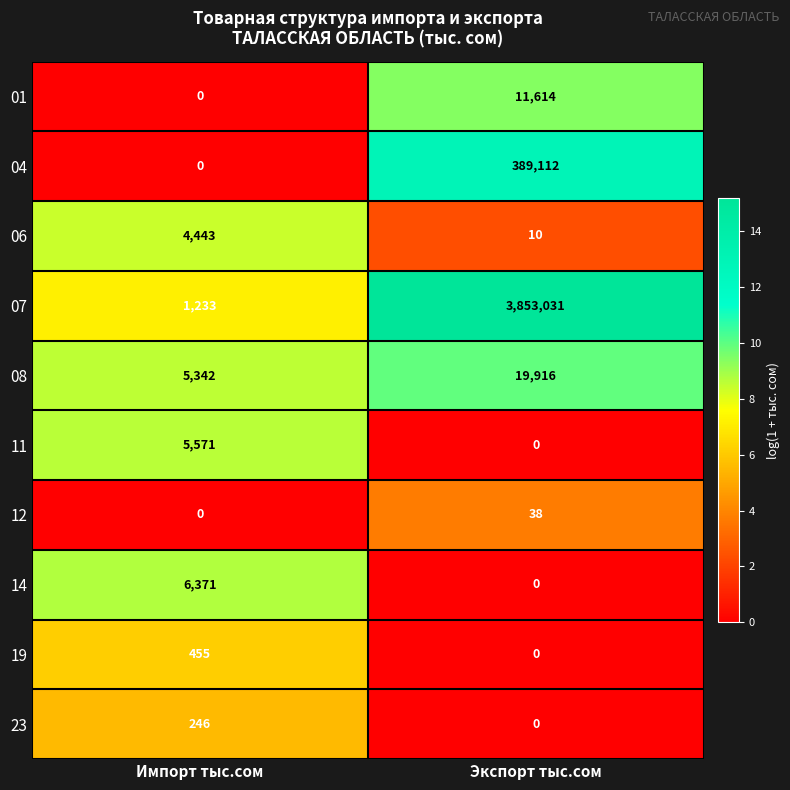

What is the average value of the 19 series?

228